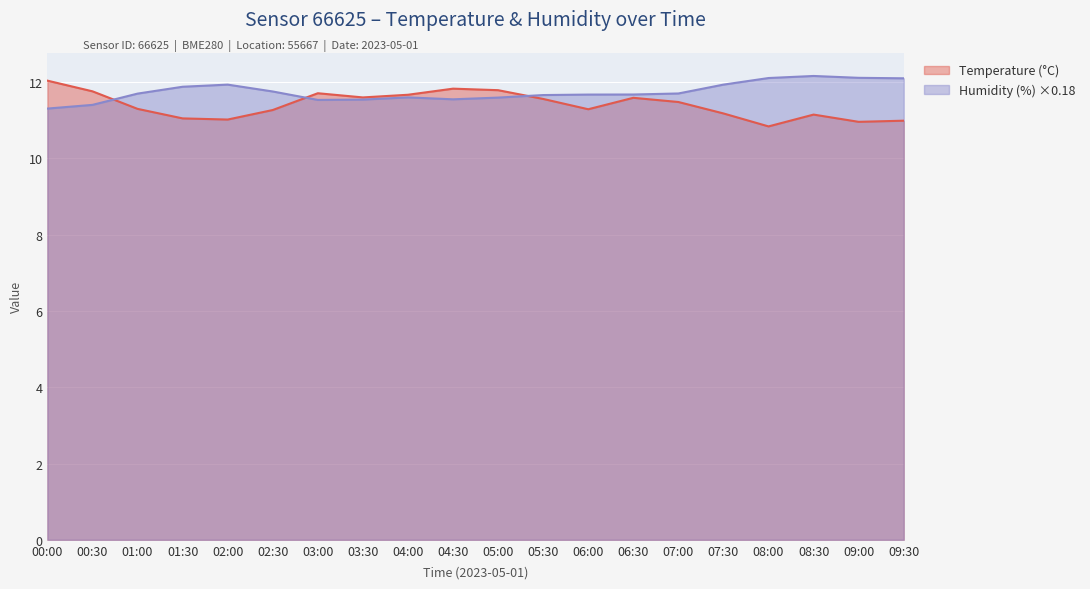

At 06:00, list the series in order from largest to smallest.

Humidity (%) ×0.18, Temperature (°C)